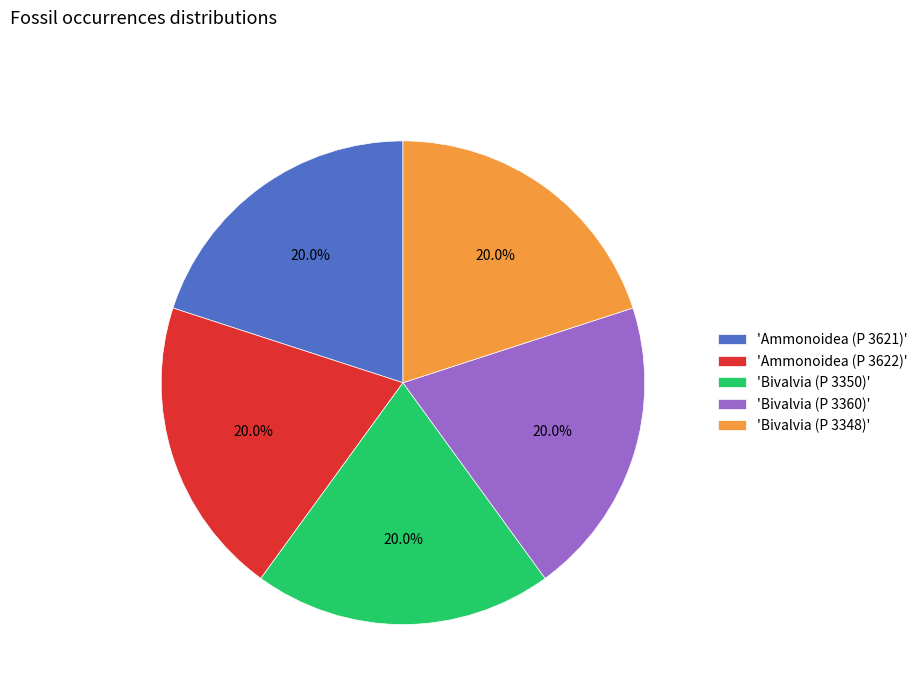

How many slices are in this pie chart?

5